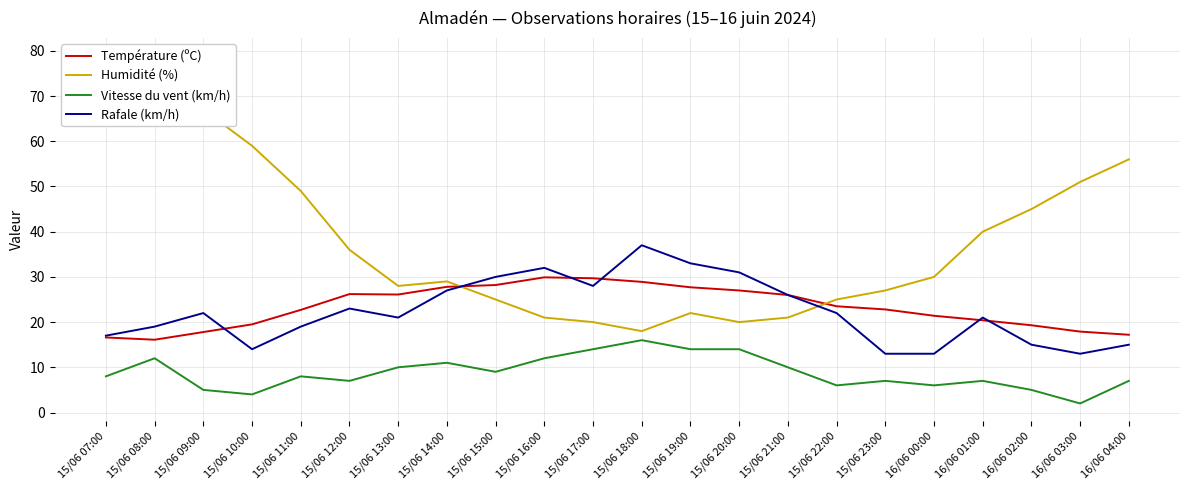

Does the chart have visible grid lines?

Yes